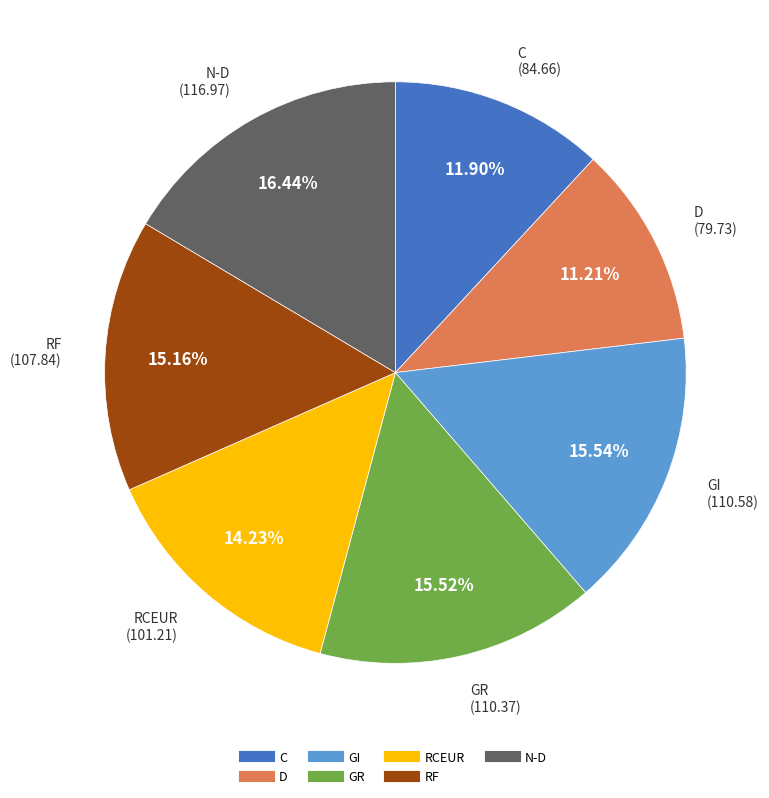

Between RF and N-D, which is larger?

N-D